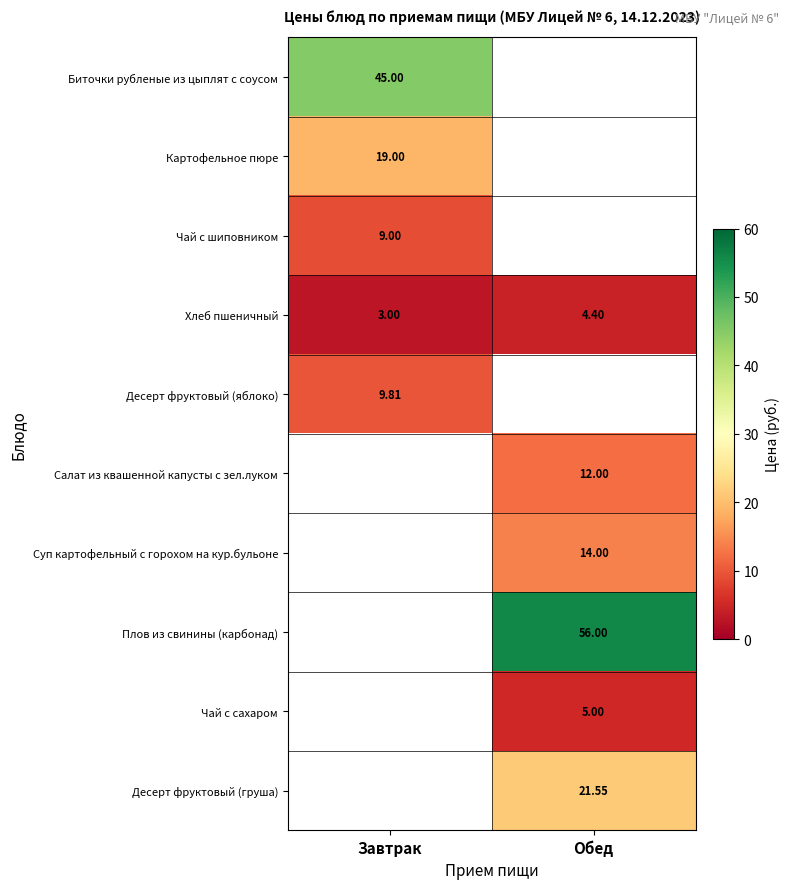

Is the value of Десерт фруктовый (яблоко) at Завтрак greater than the value of Хлеб пшеничный at Завтрак?

Yes